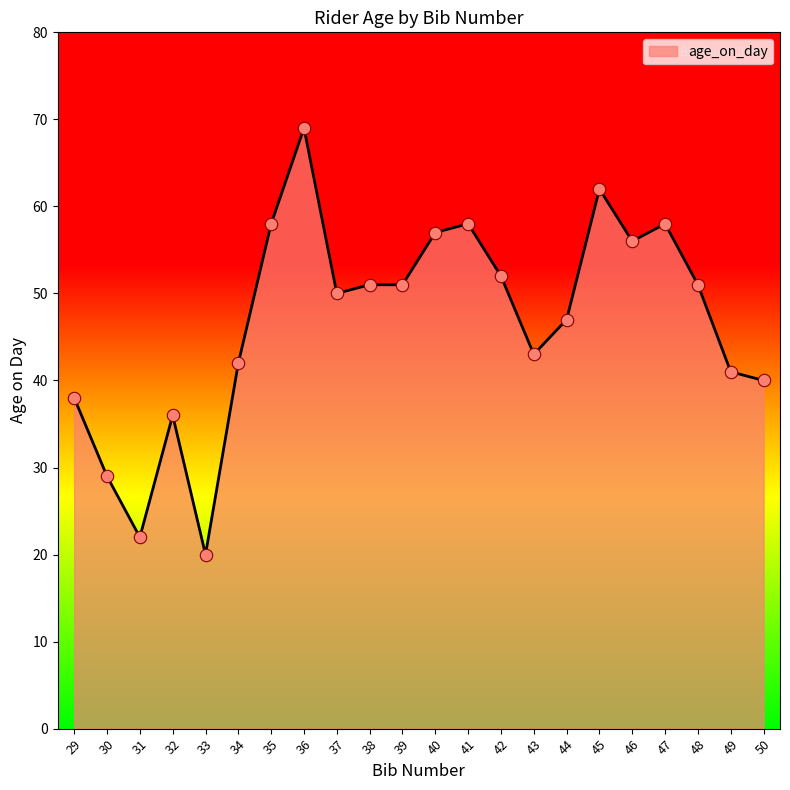

Which has a higher value, 47 or 33?

47